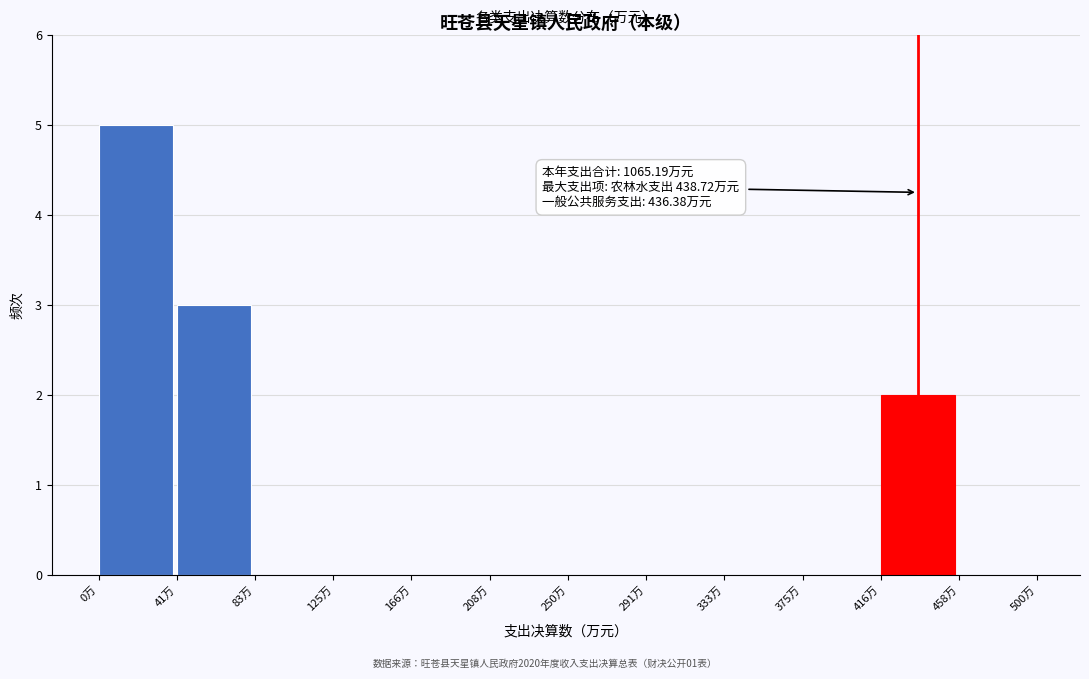

Over which range of the x-axis is the bar tallest?

0 to 40